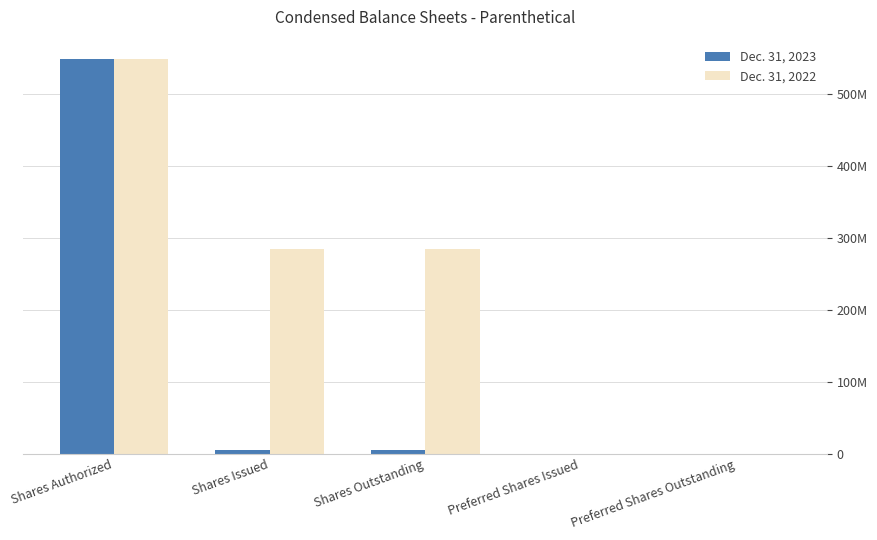

Does the chart contain stacked bars?

No